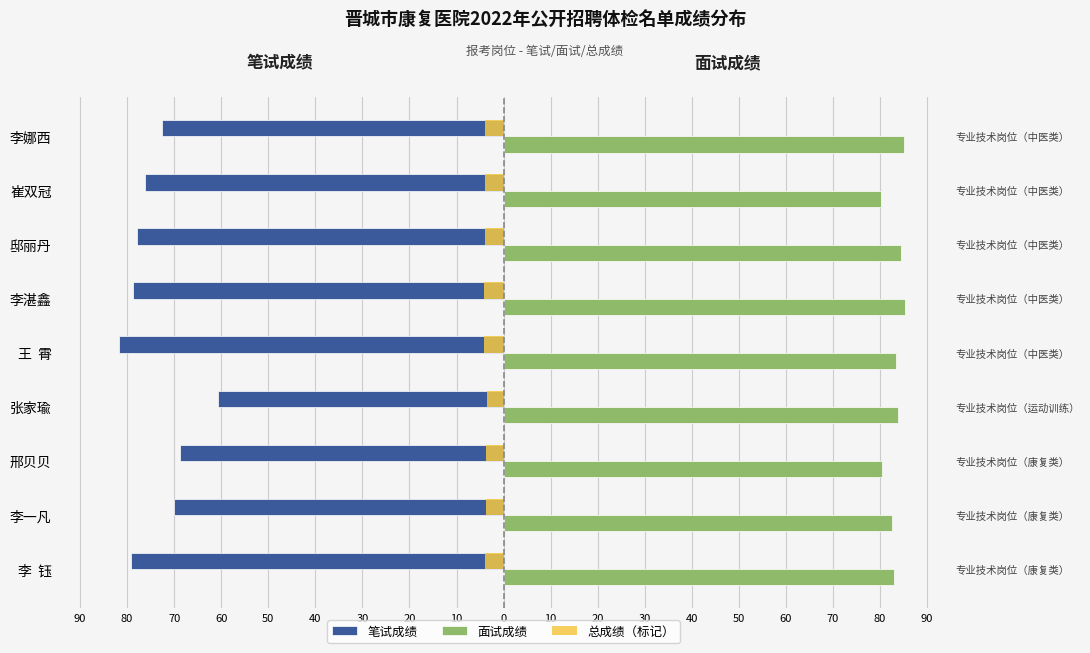

What is the sum of all 笔试成绩 values?

-665.9